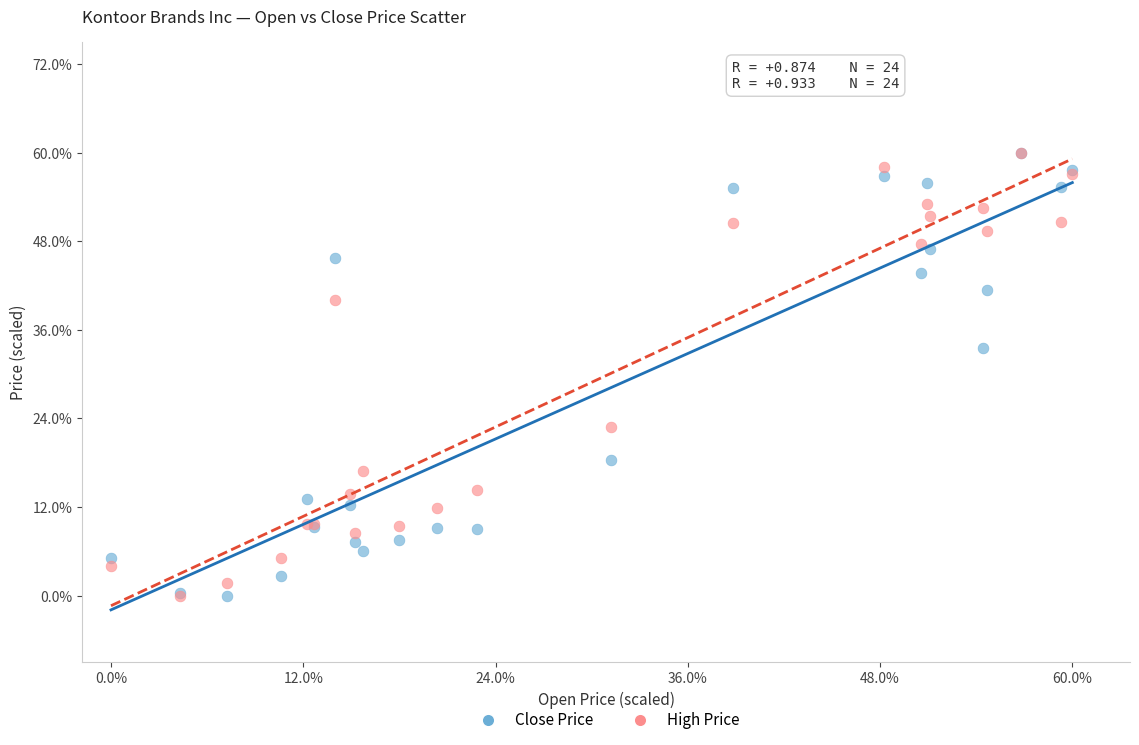

What are all the series names shown in the legend?

Close Price, High Price